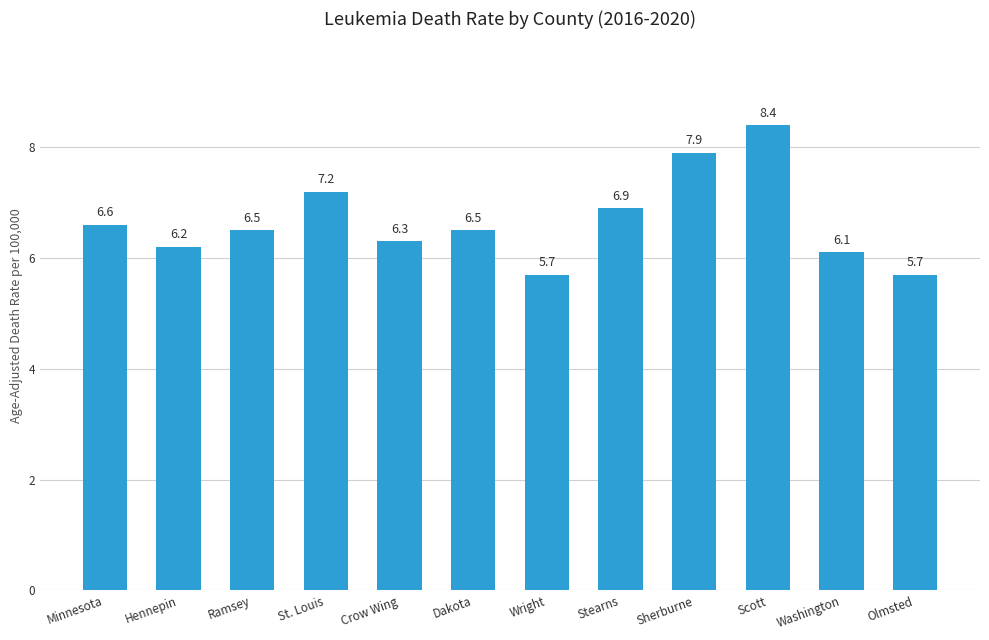

Are the bars horizontal?

No